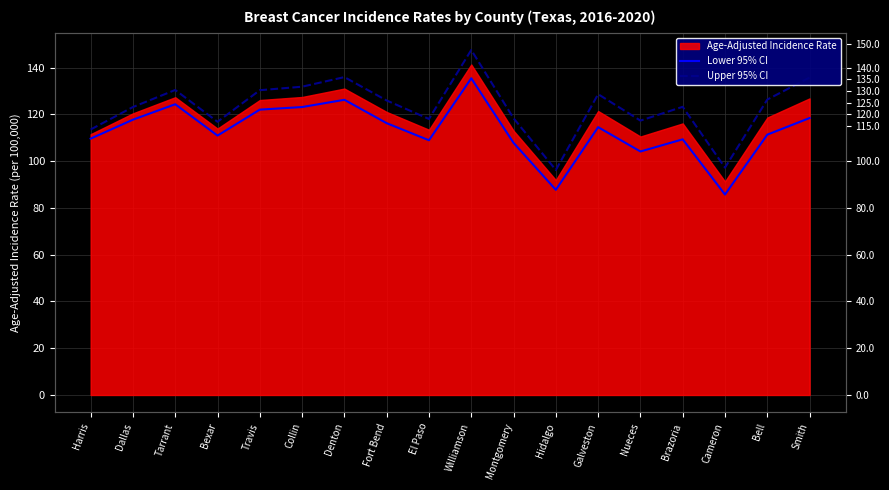

Is the value of Upper 95% CI at Nueces greater than the value of Lower 95% CI at Bexar?

Yes